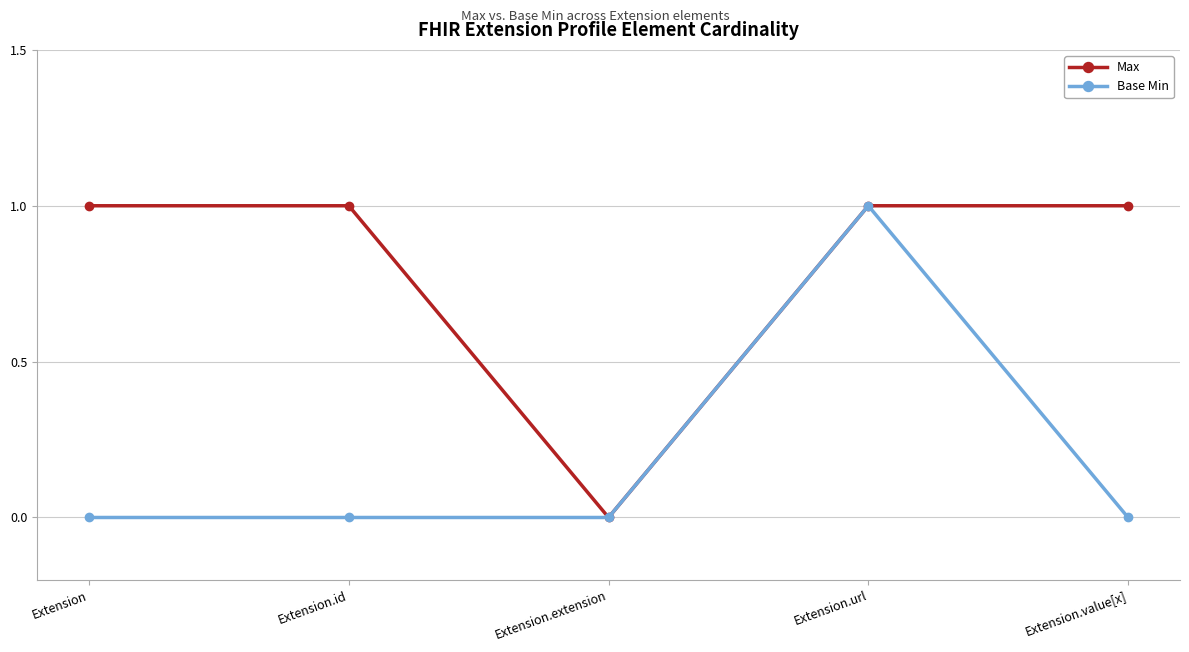

Which series has the largest total across all categories?

Max